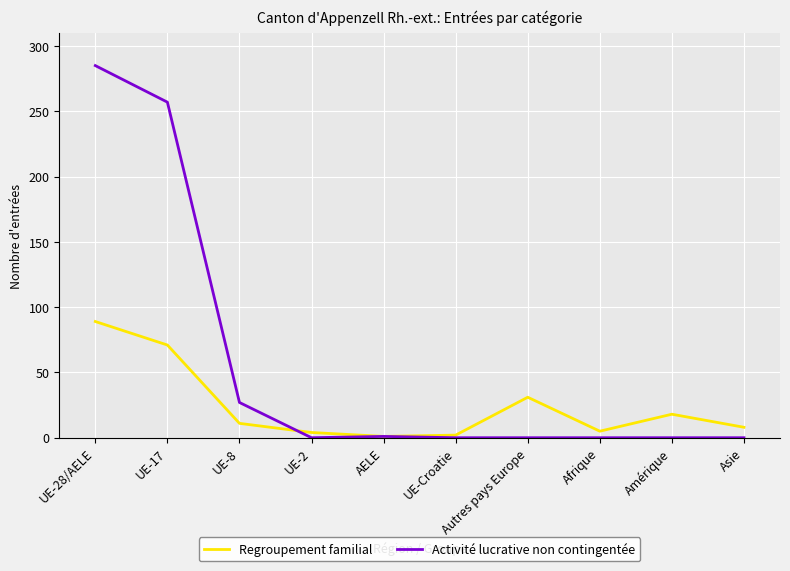

True or false: Regroupement familial has more than 2 points higher than both neighbors.

False